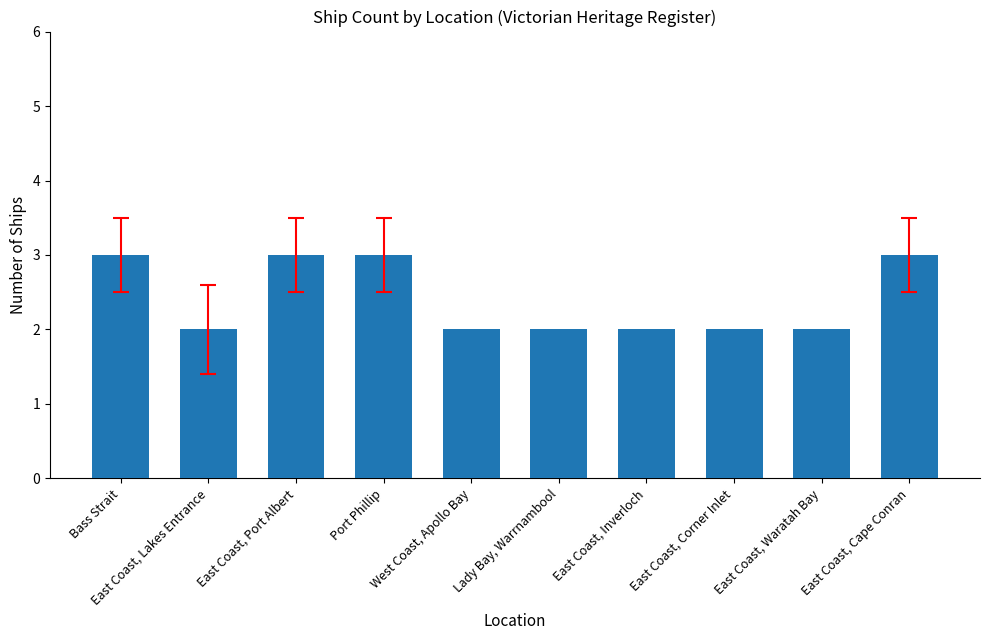

What is the smallest value displayed?

2